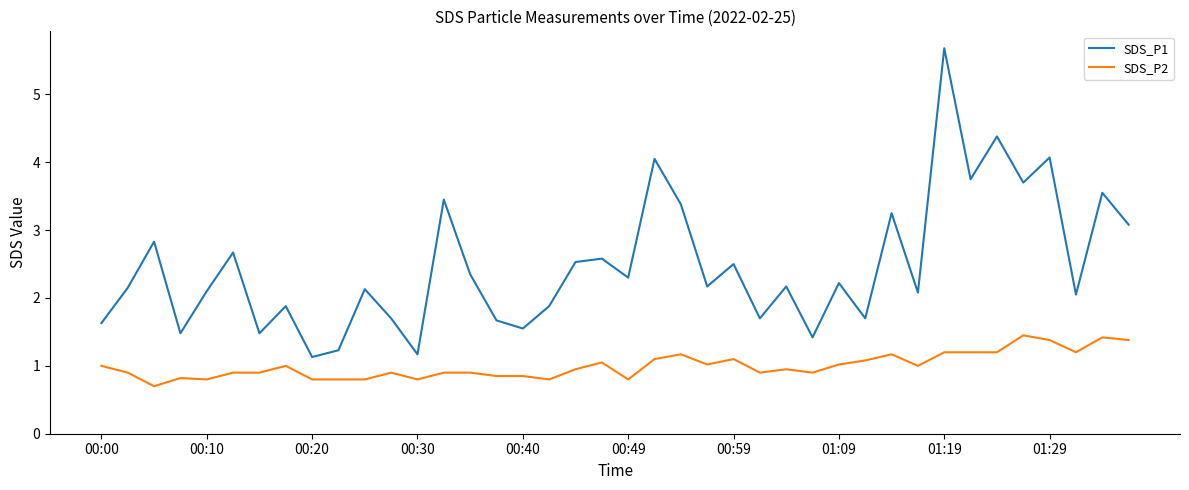

Which series has the largest total across all categories?

SDS_P1